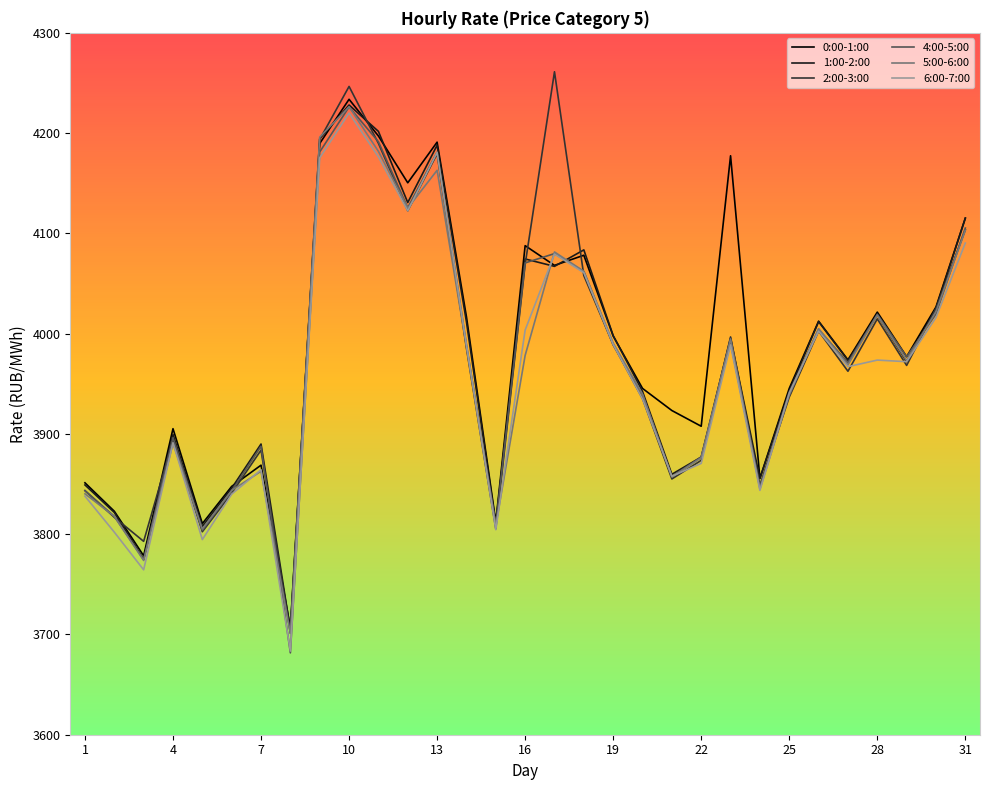

What is the lowest value of the 6:00-7:00 series?

3683.4